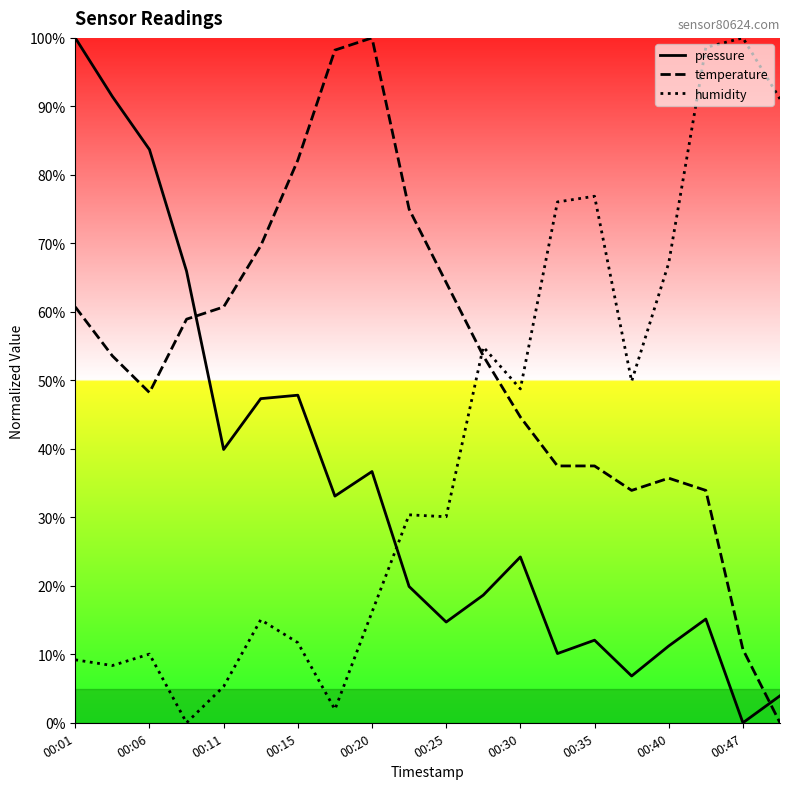

What are all the series names shown in the legend?

pressure, temperature, humidity